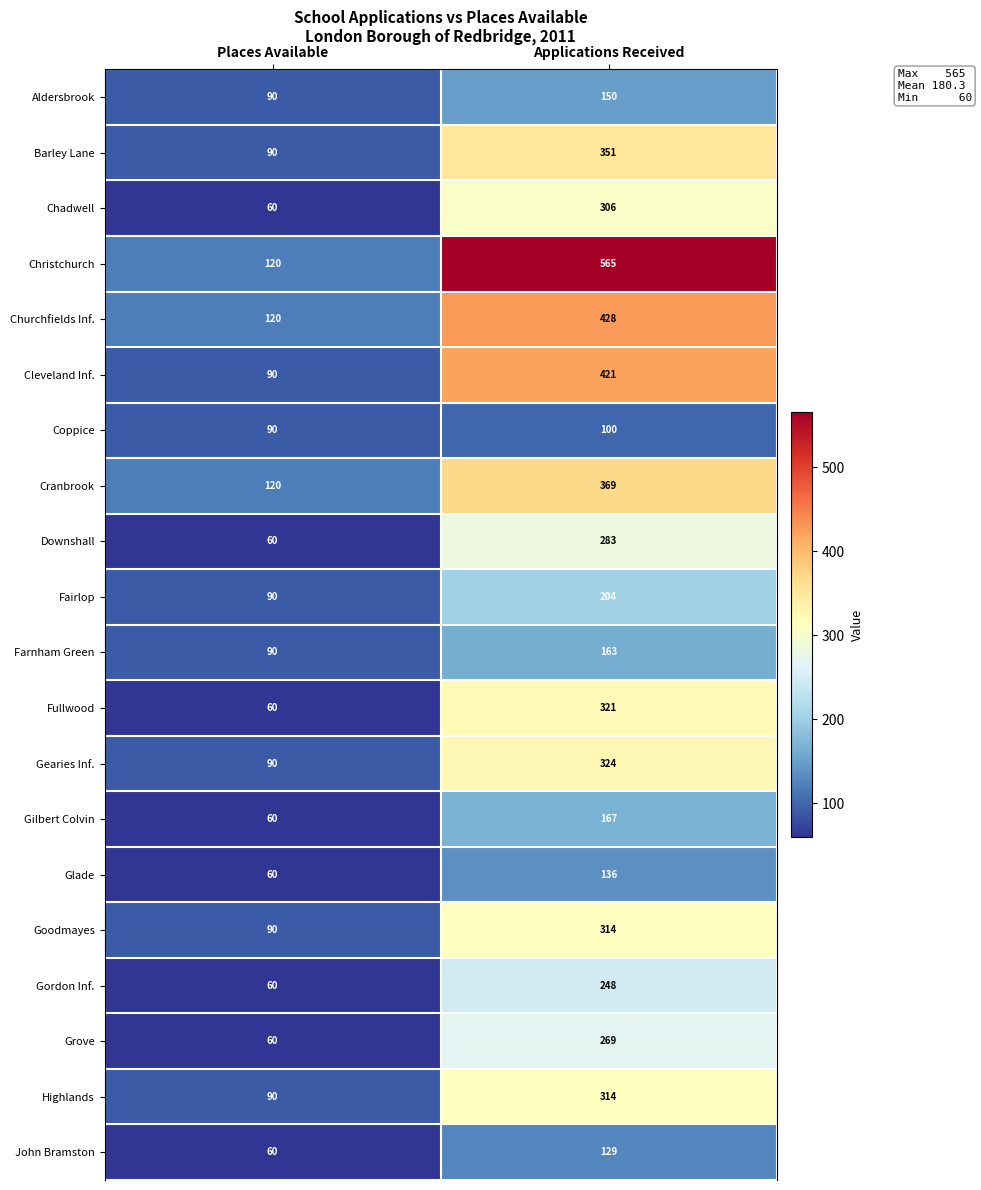

At which label does Goodmayes reach its minimum?

Places Available